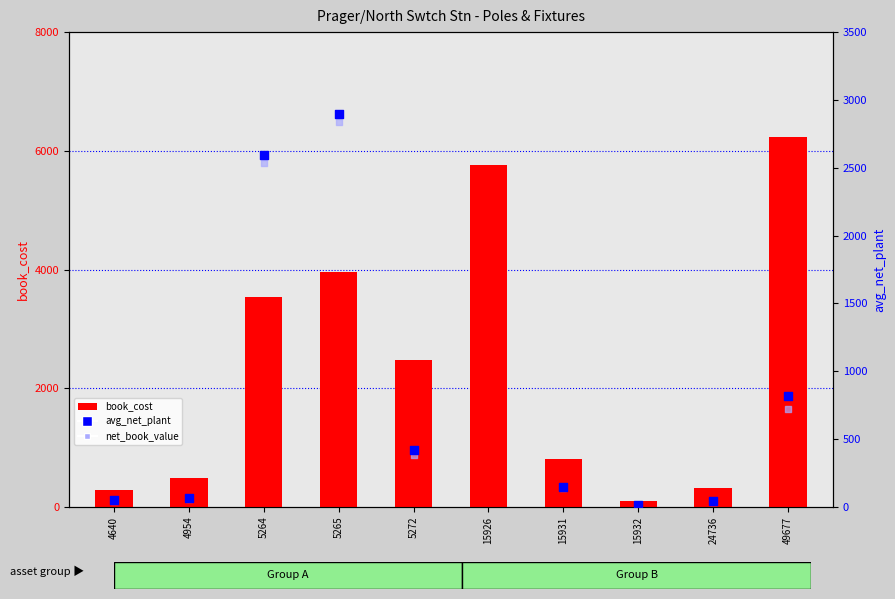

At how many categories does at least one series exceed 3740?

3